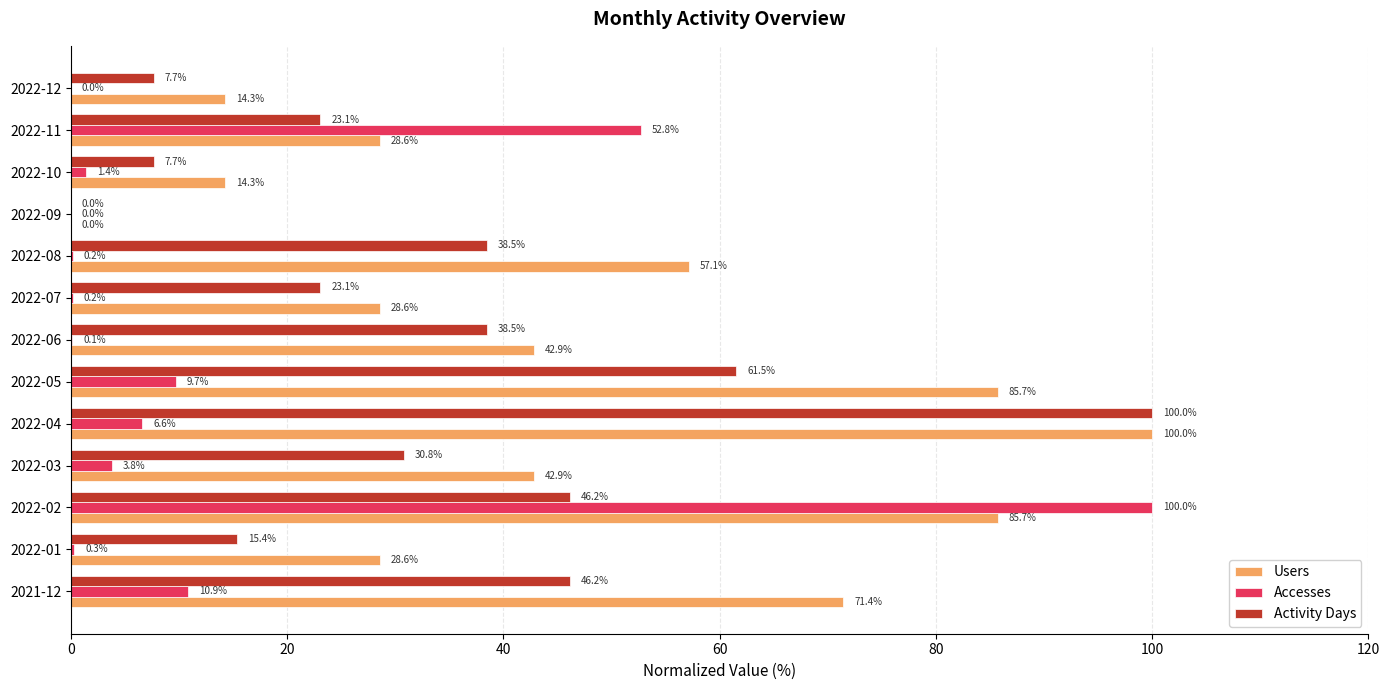

Between 2022-02 and 2022-03, which series saw the biggest shift?

Accesses